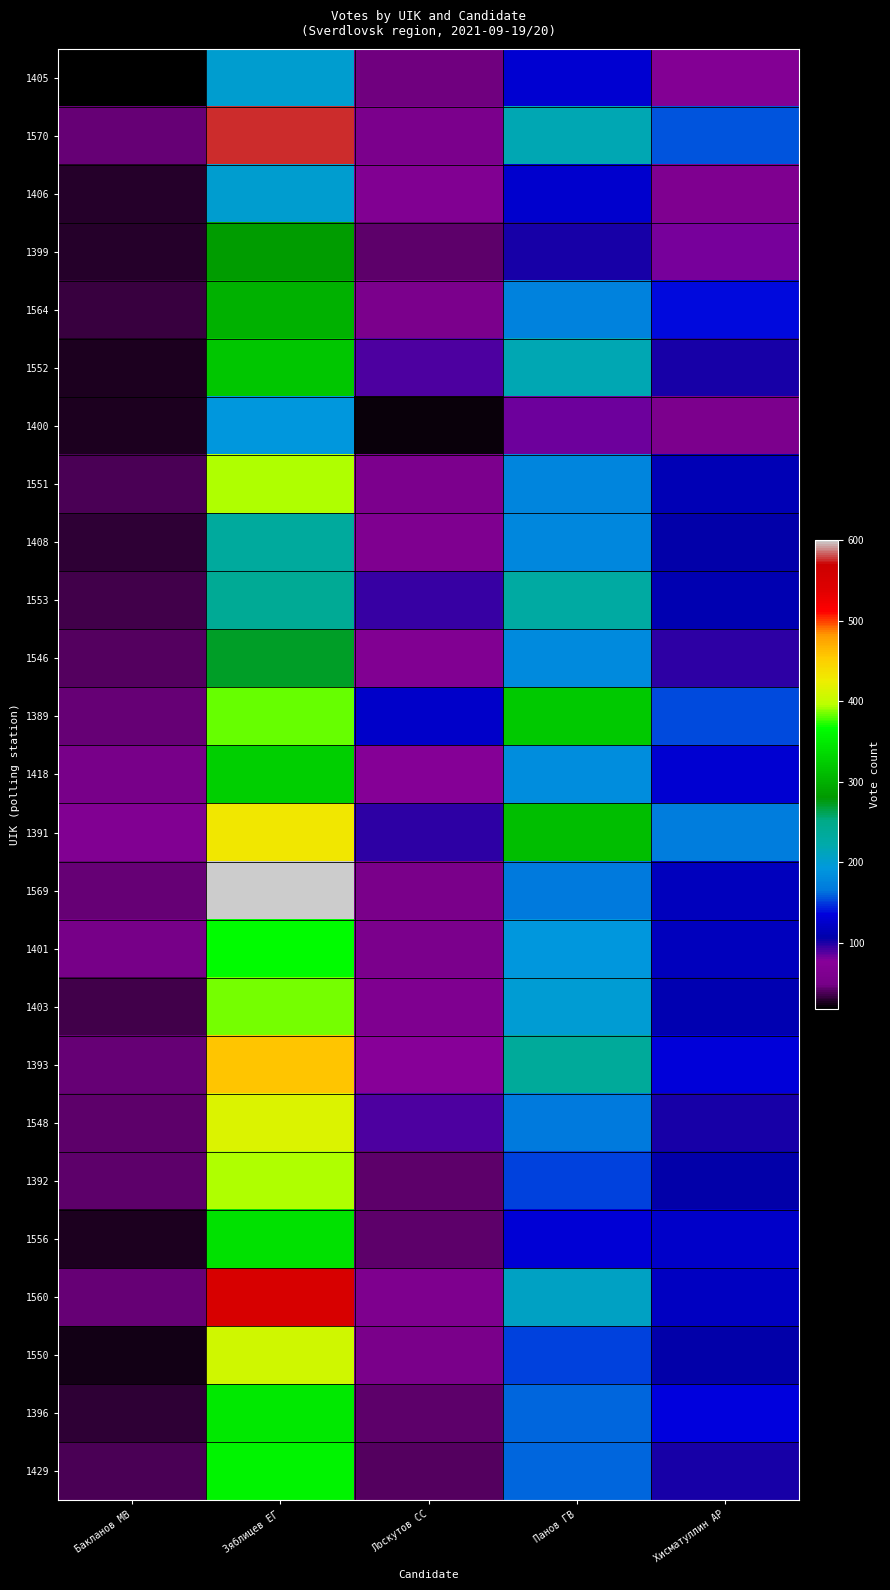

How many series are shown in this chart?

25